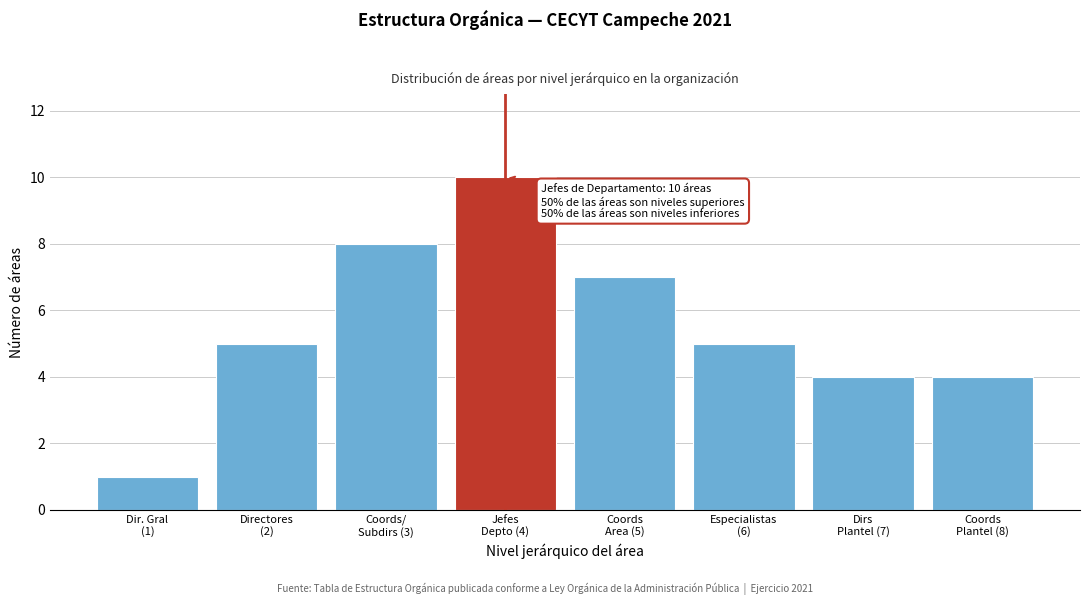

Reading right to left, list all the values displayed in this chart.

4	4	5	7	10	8	5	1